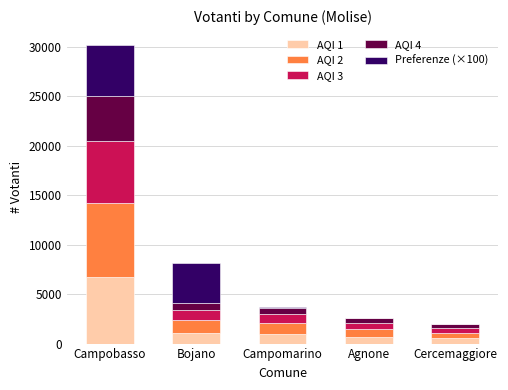

What is the total value across all series at Campobasso?

30168